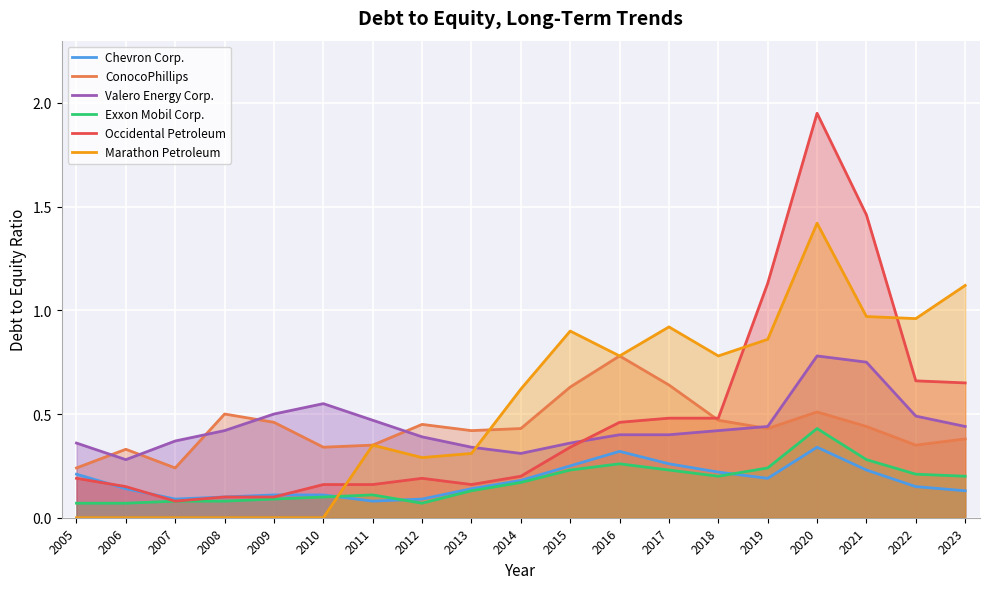

Rank the series by their maximum value, from highest to lowest.

Occidental Petroleum, Marathon Petroleum, ConocoPhillips, Valero Energy Corp., Exxon Mobil Corp., Chevron Corp.